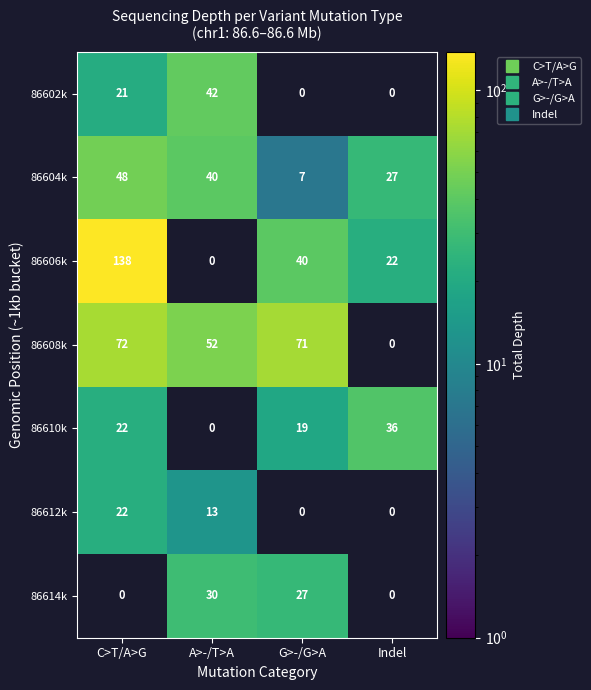

Is it true that 86606k equals 27.4 at G>-/G>A?

False